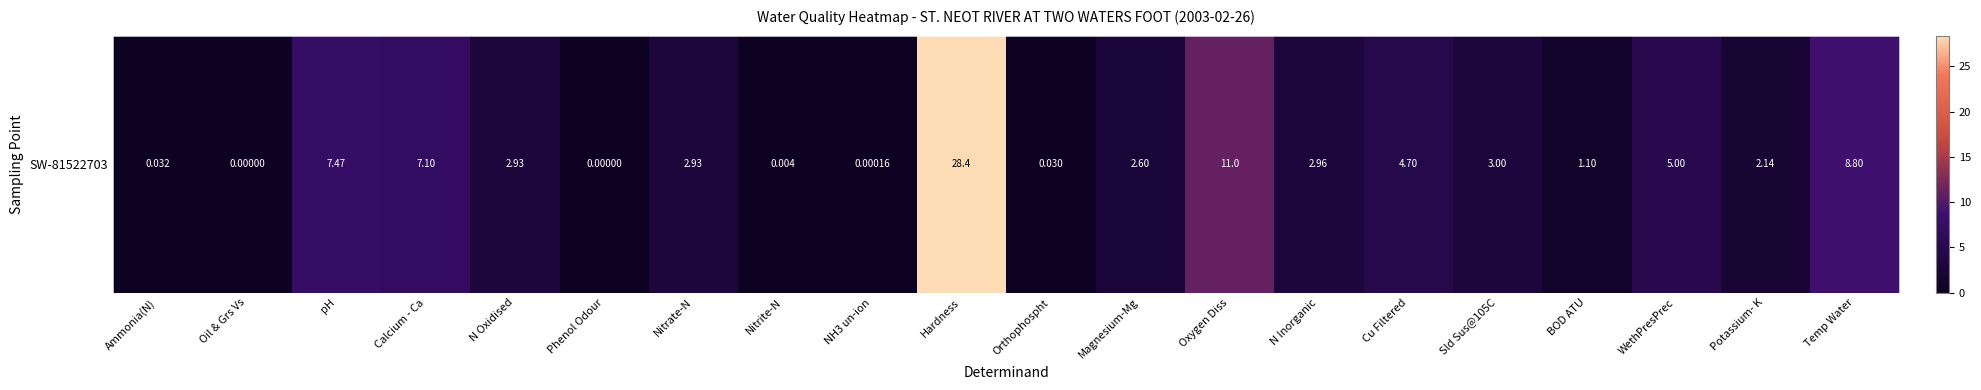

Where is the data nearest to the value 14?

Oxygen Diss